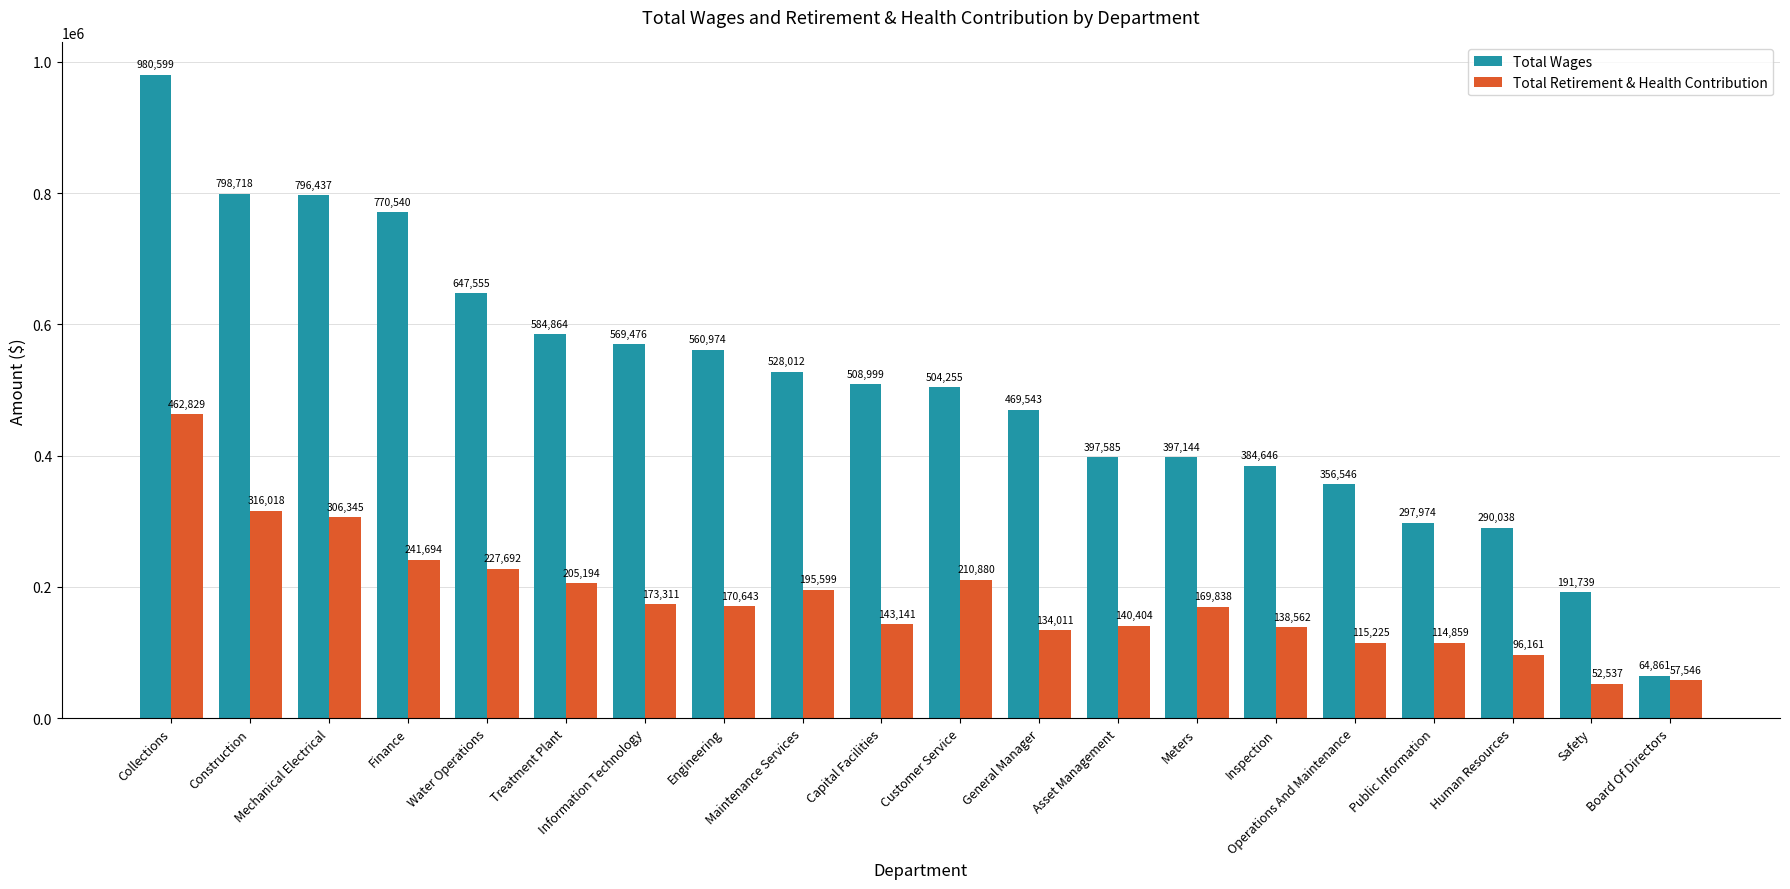

At which category is the sum across all series the highest?

Collections